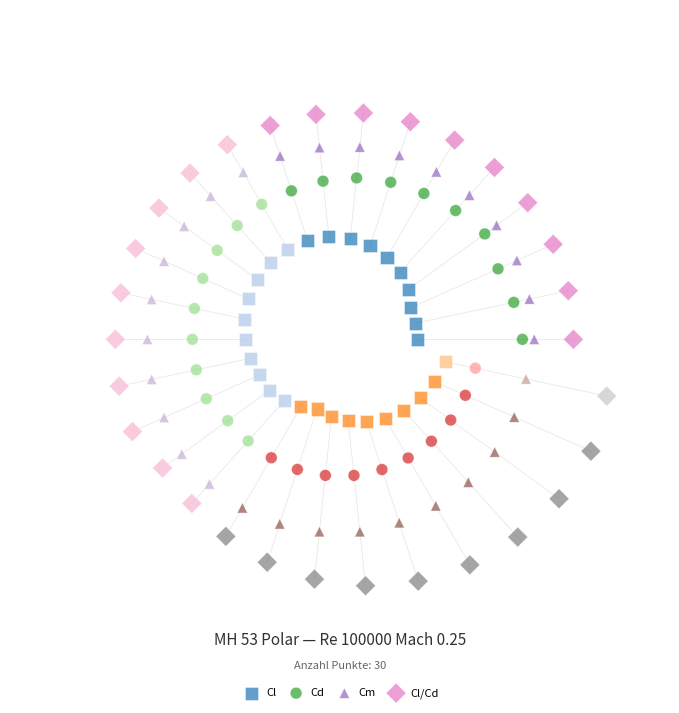

What are all the series names shown in the legend?

Cl, Cd, Cm, Cl/Cd